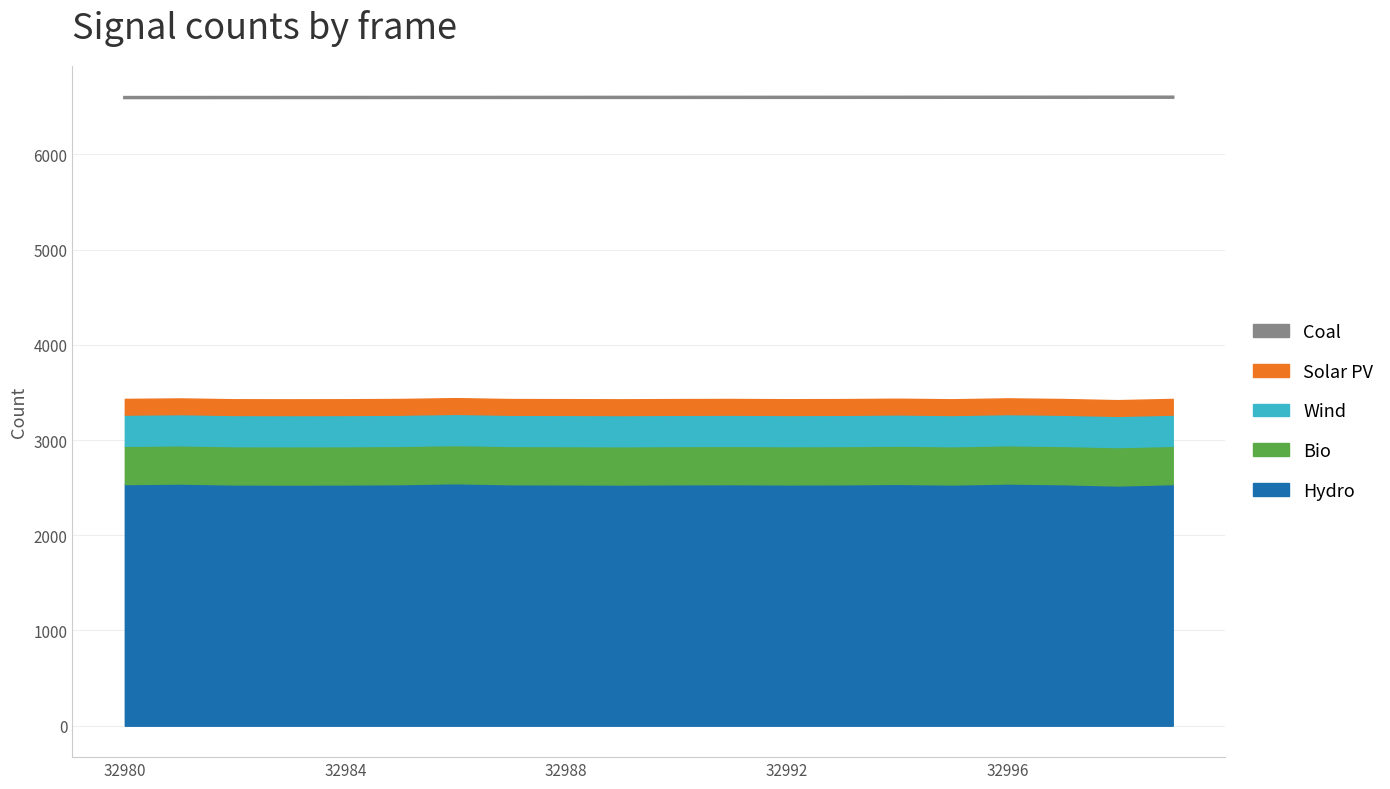

True or false: there are more than 0 points higher than both neighbors.

False